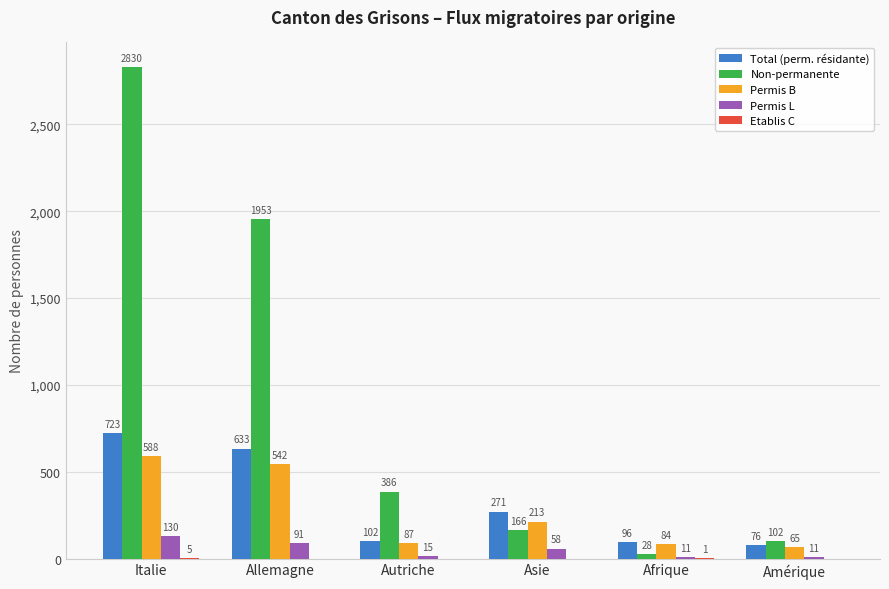

At which label does Permis B first exceed 213?

Italie